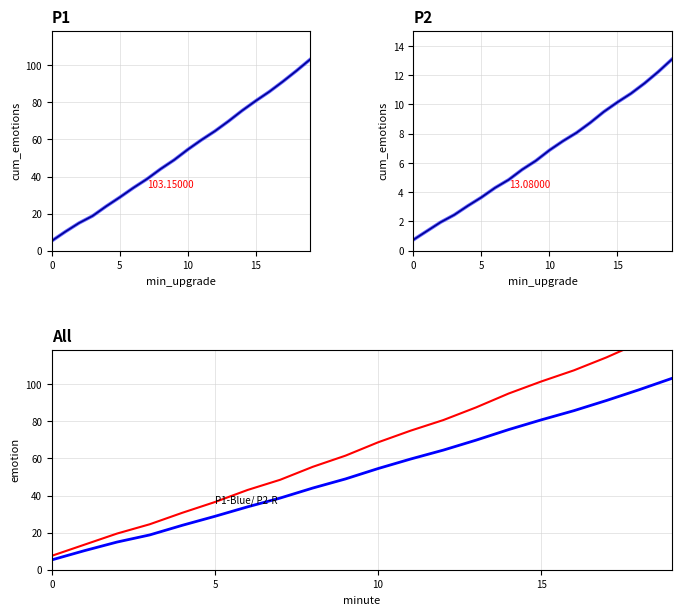

Is it true that P1-Blue equals 27.0 at 7?

False